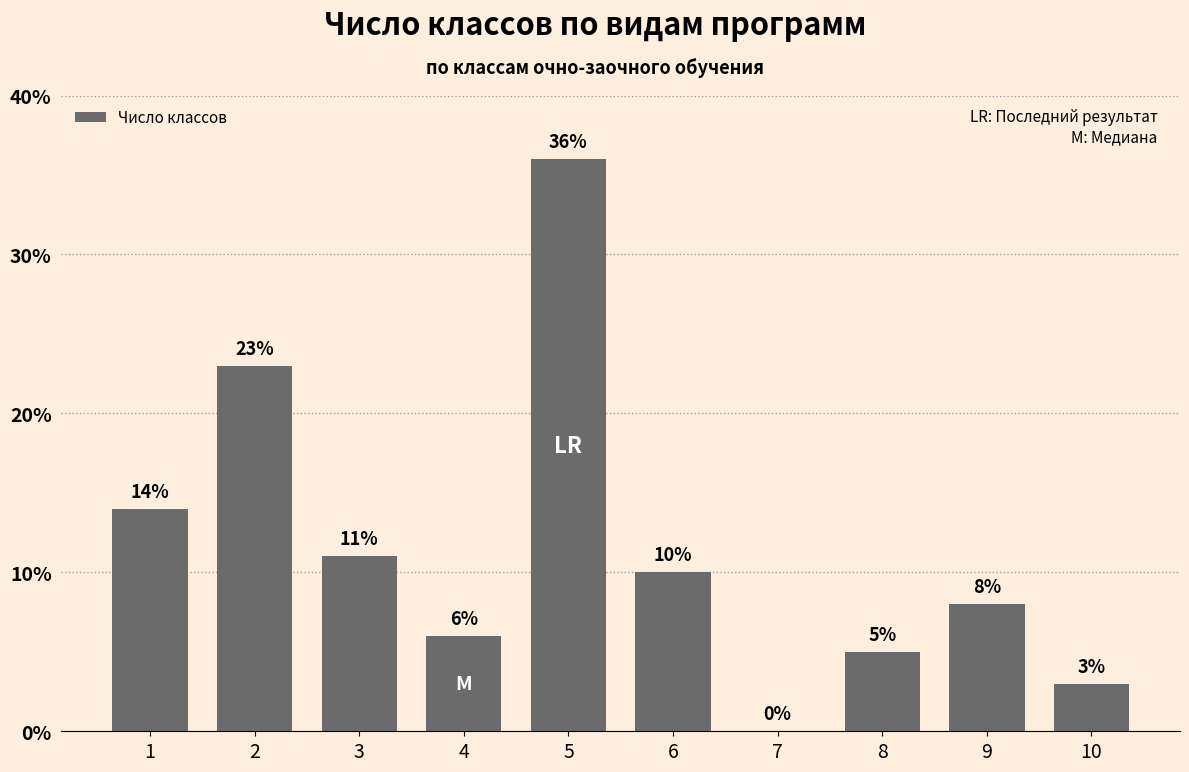

What is the greatest value displayed?

36